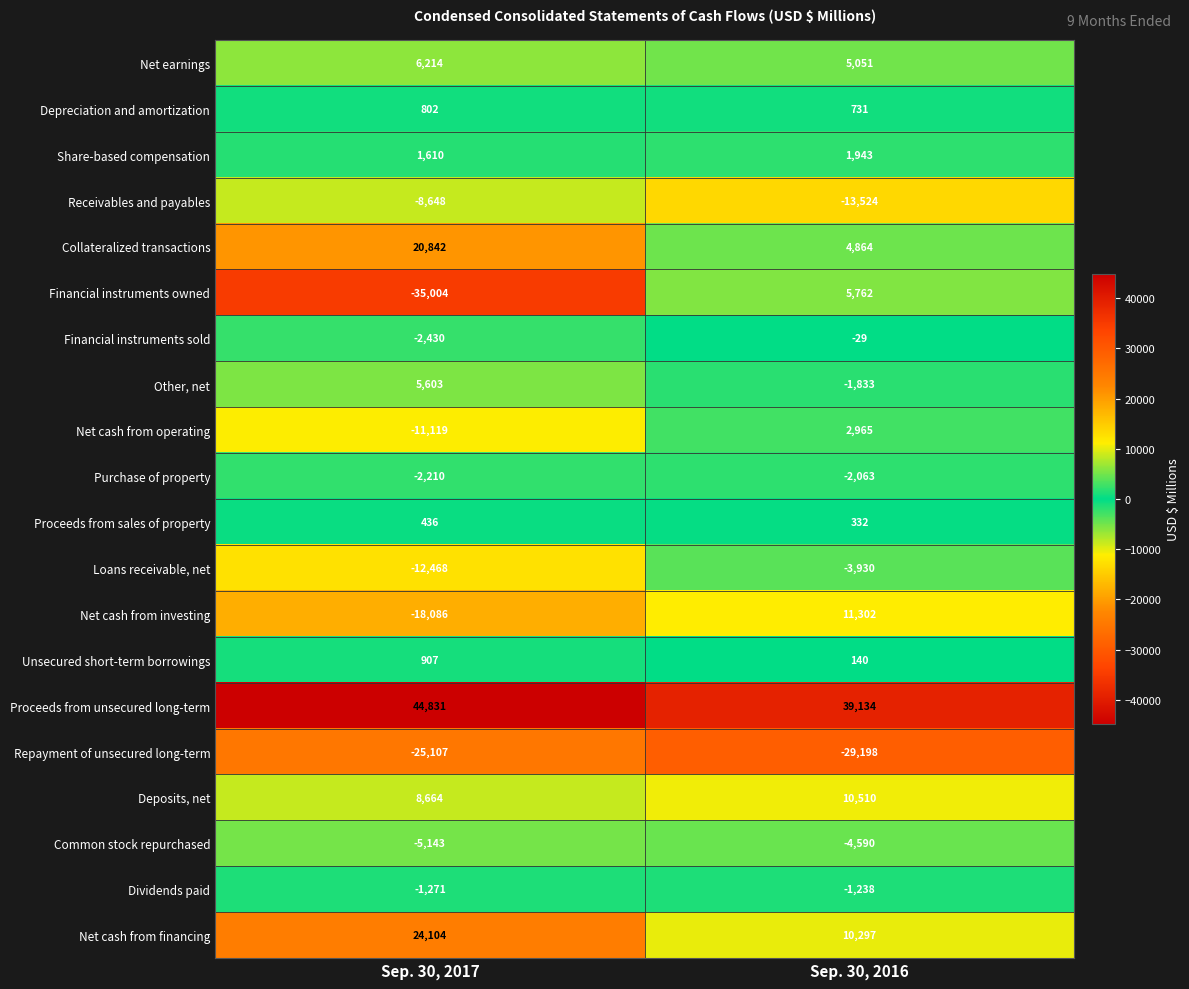

What is the sum of the Financial instruments sold values at Sep. 30, 2017 and Sep. 30, 2016?

-2459